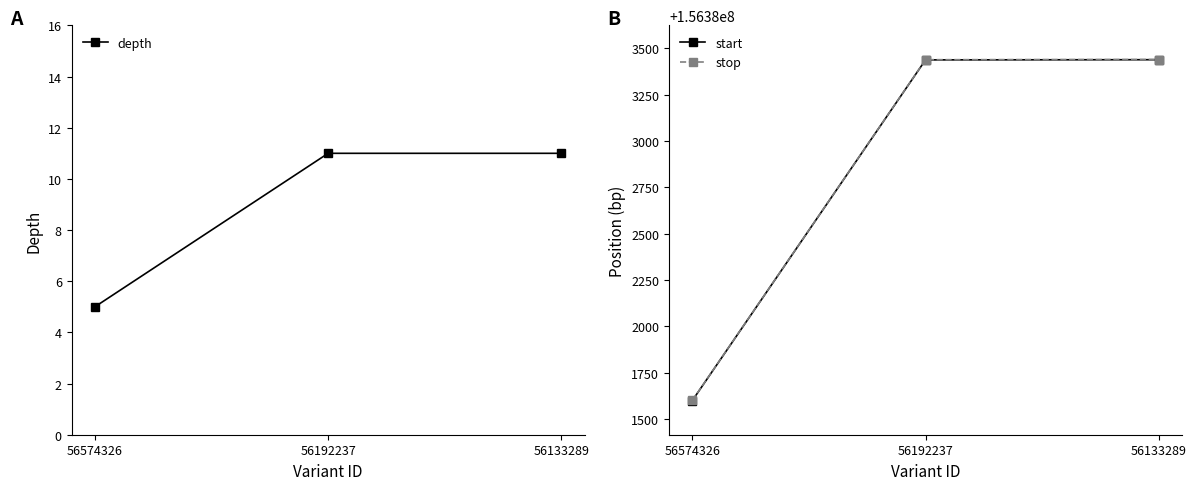

What are all the series names shown in the legend?

depth, start, stop